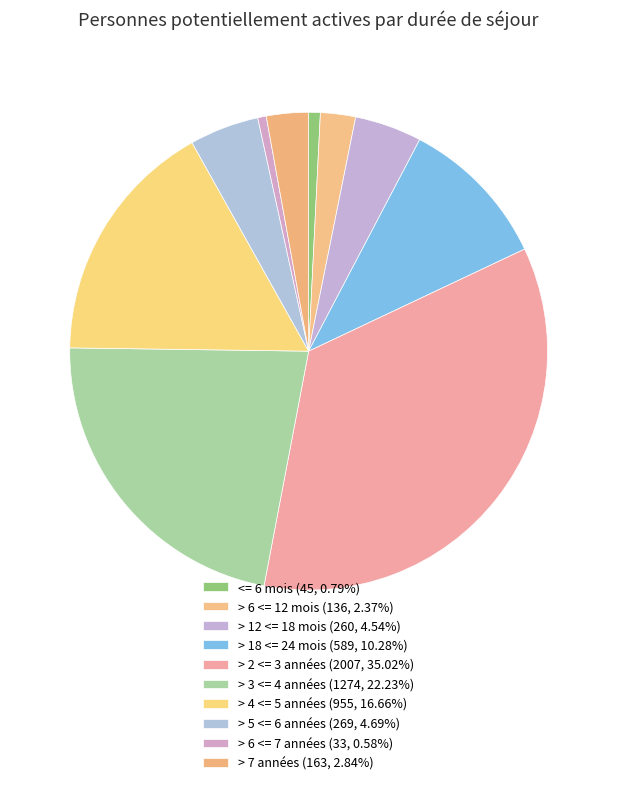

To the nearest percent, what portion does > 7 années represent?

3%